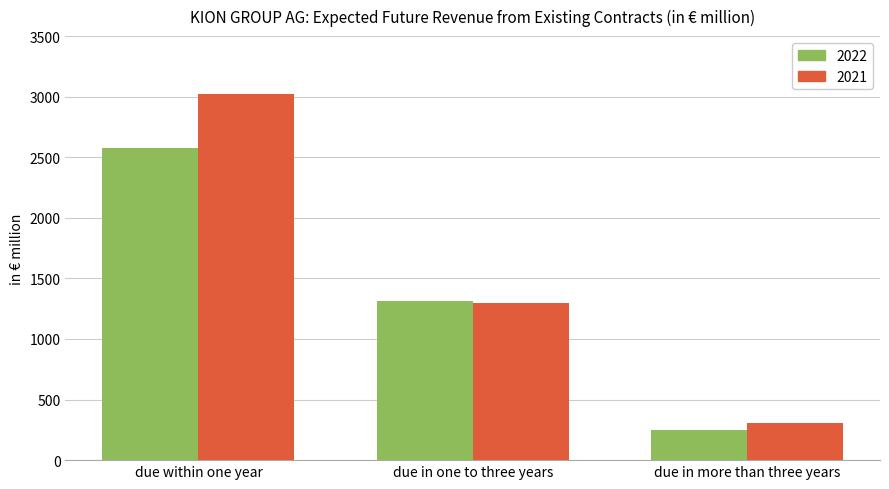

What is the total value across all series at due within one year?

5601.6